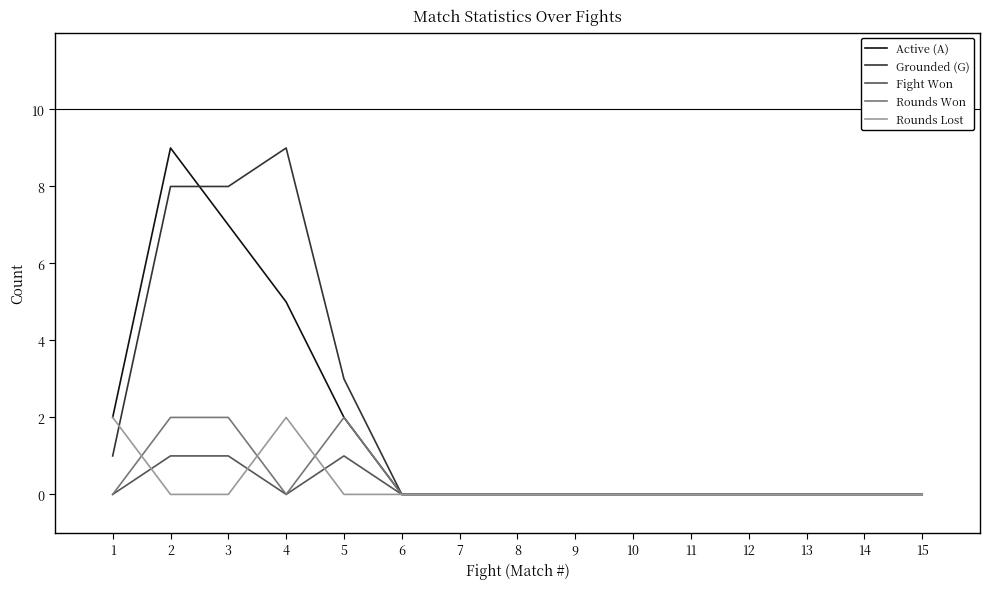

At which label is Active (A) closest to 4?

4